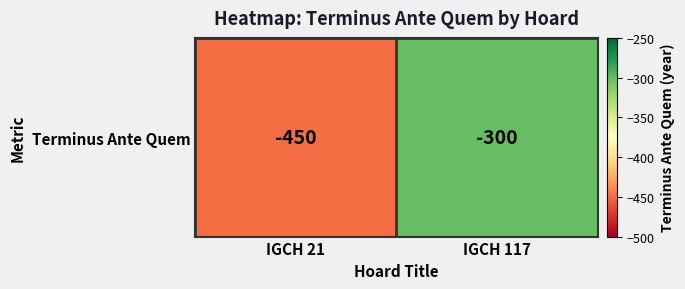

What is the difference between the values at IGCH 117 and IGCH 21?

150